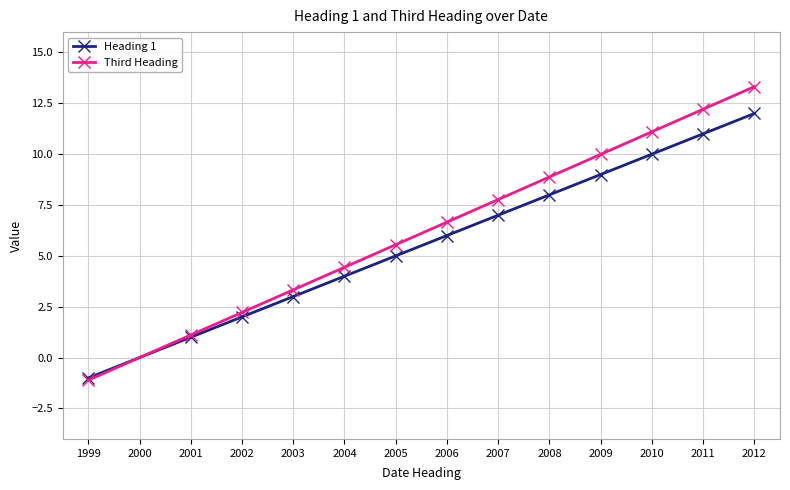

List the series in order of their peak value, lowest first.

Heading 1, Third Heading